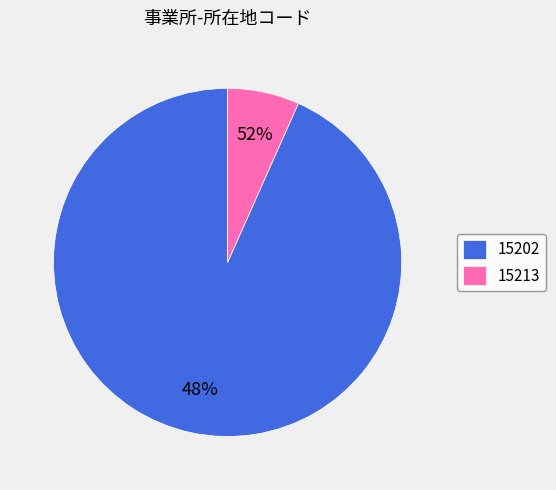

To the nearest percent, what portion does 15213 represent?

7%